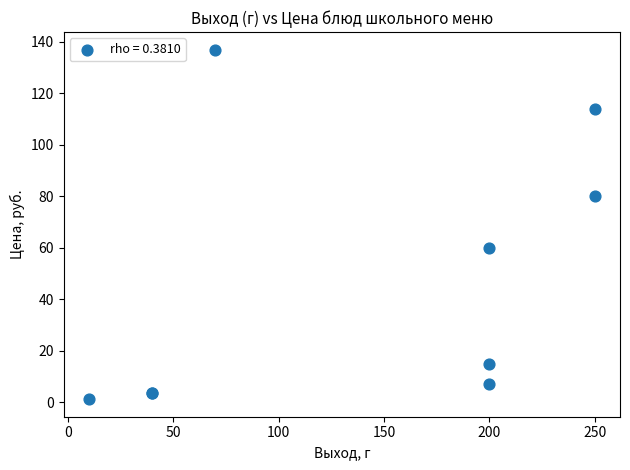

What Y value in the scatter plot is closest to 69?

60.0